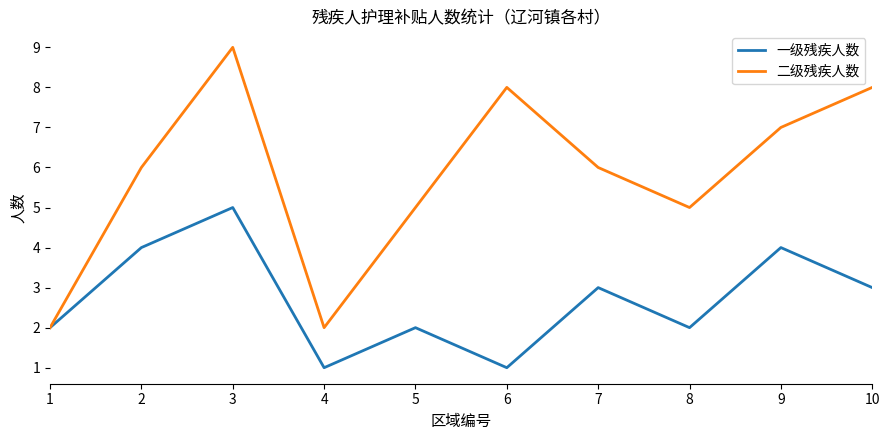

Between 6 and 8, which series saw the biggest shift?

二级残疾人数